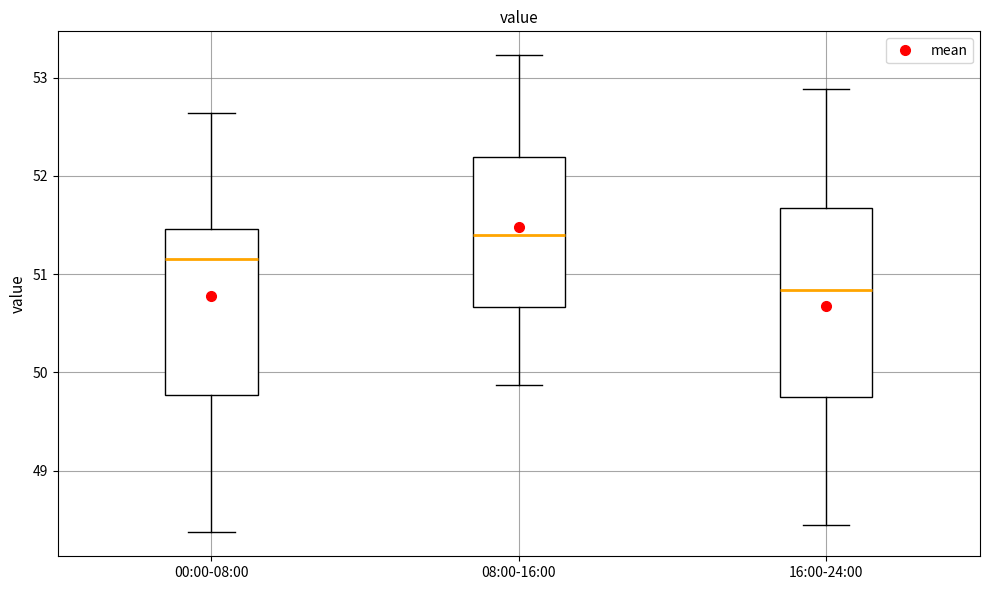

Comparing the boxes themselves (not the whiskers), which one is the tallest?

16:00-24:00